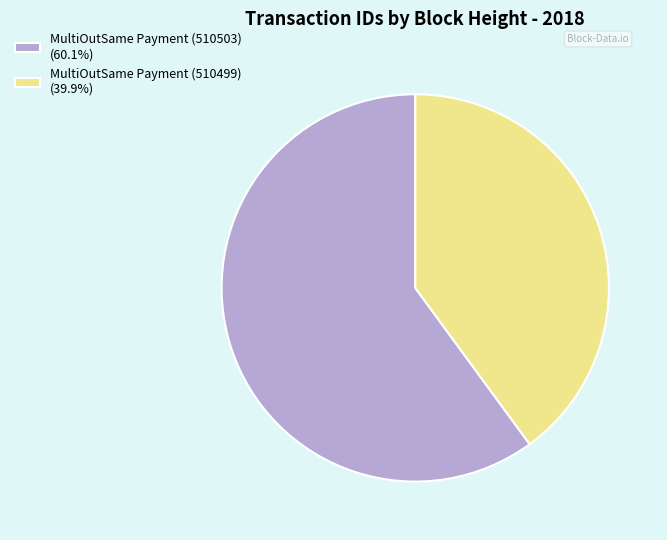

Is the sum of MultiOutSame Payment (510499) (39.9%) and MultiOutSame Payment (510503) (60.1%) greater than half?

Yes